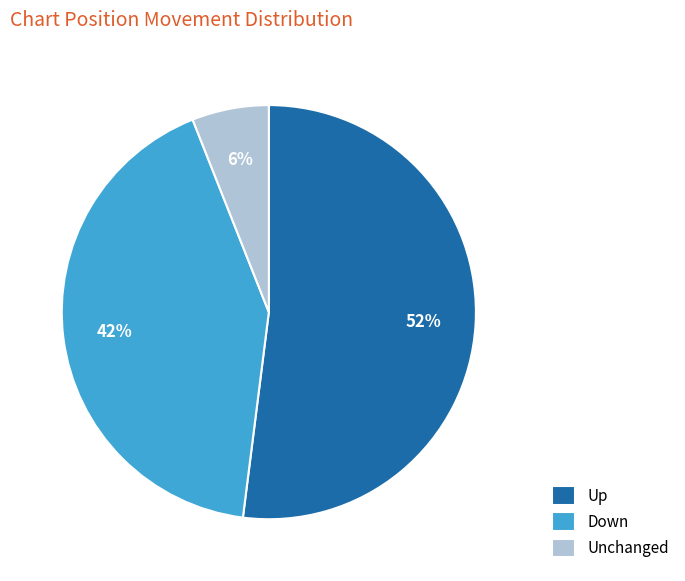

To the nearest percent, what portion does Unchanged represent?

6%